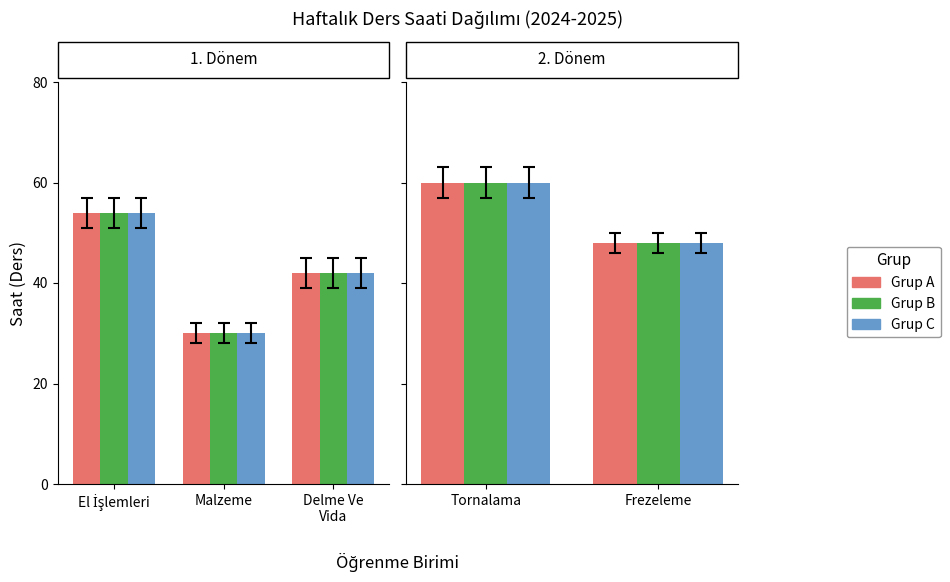

Which category has the lowest value across all series?

Frezeleme